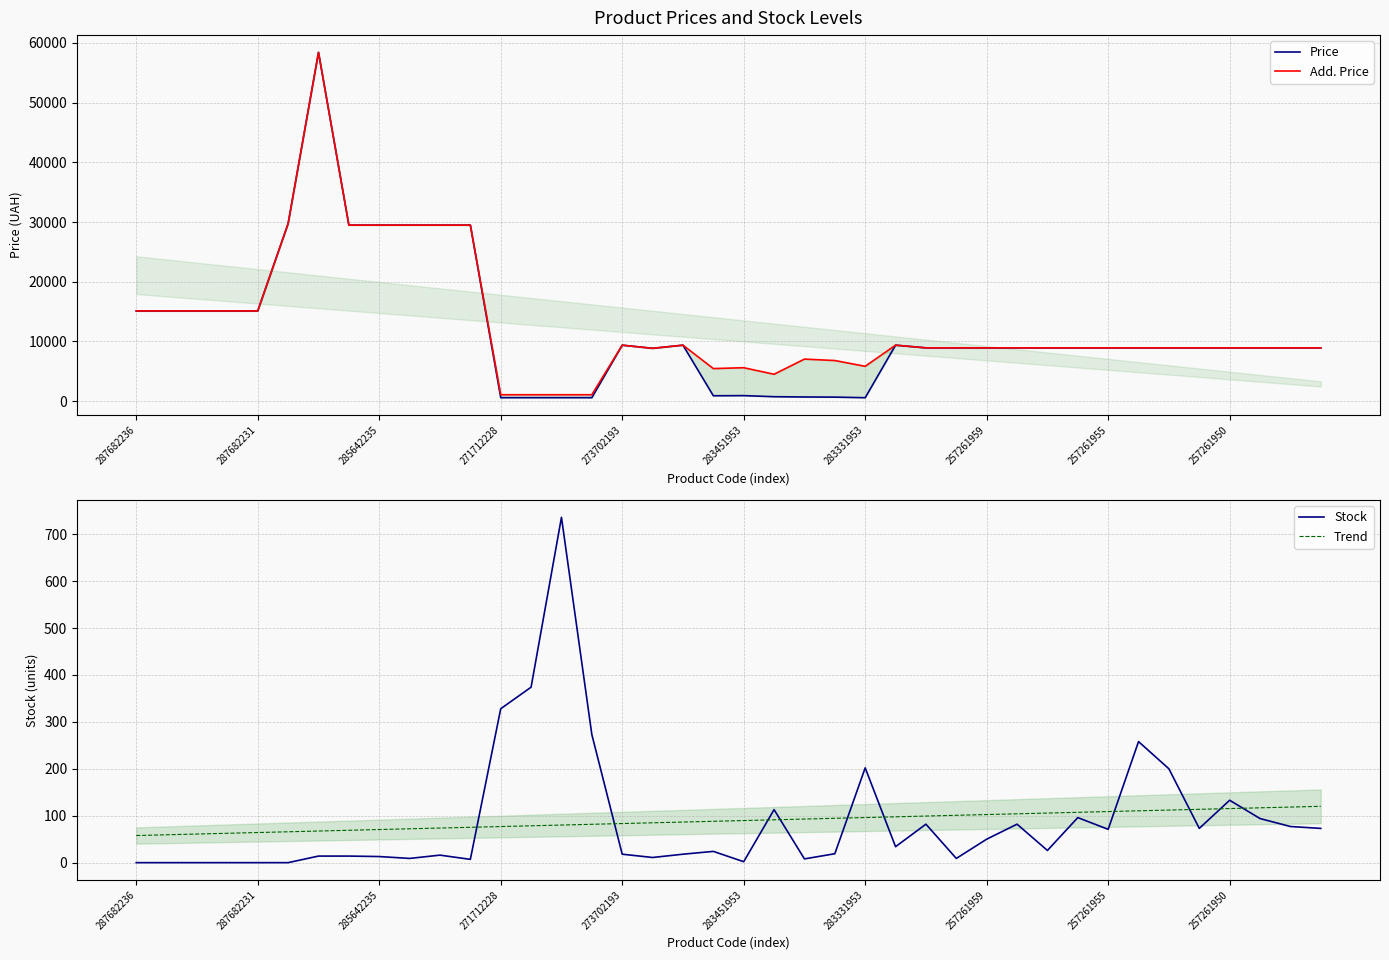

Which series has the largest total across all categories?

Add. Price